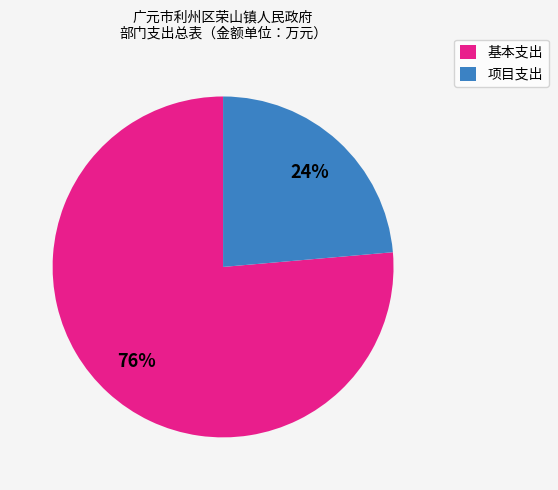

What percentage is the 基本支出 slice, to the nearest percent?

76%